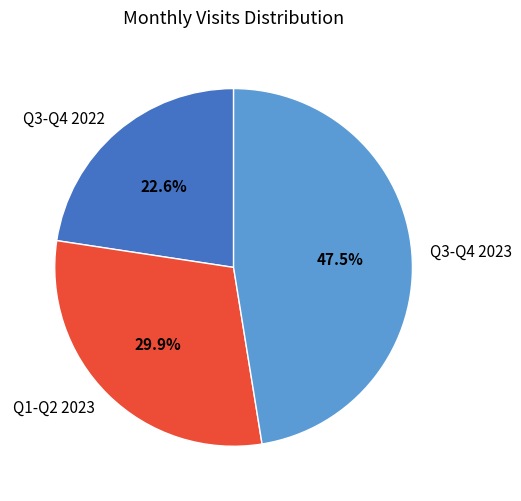

Rank the categories by value from lowest to highest.

Q3-Q4 2022, Q1-Q2 2023, Q3-Q4 2023